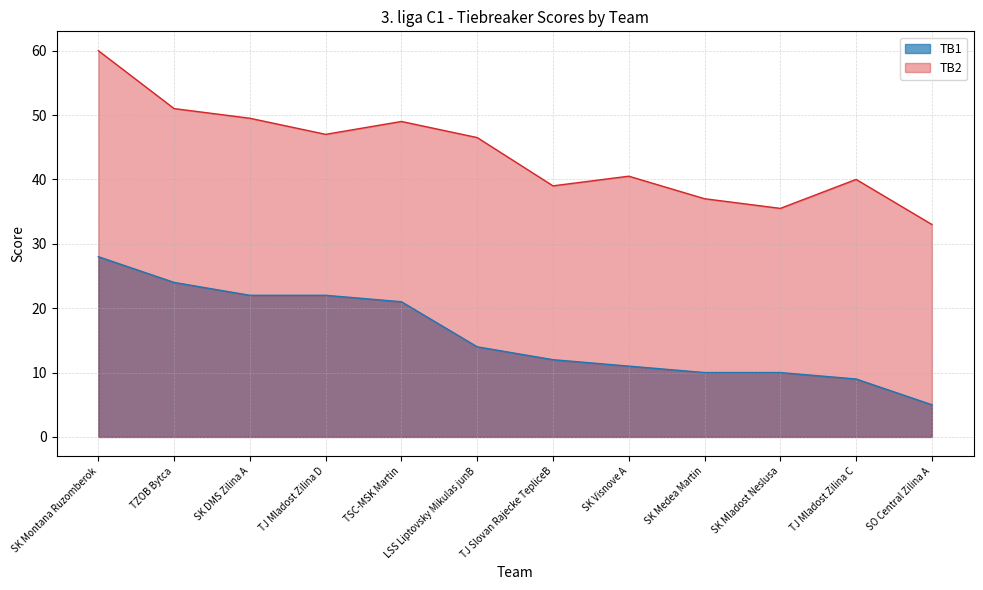

Is it true that TB2 equals 32.5 at TSC-MSK Martin?

False